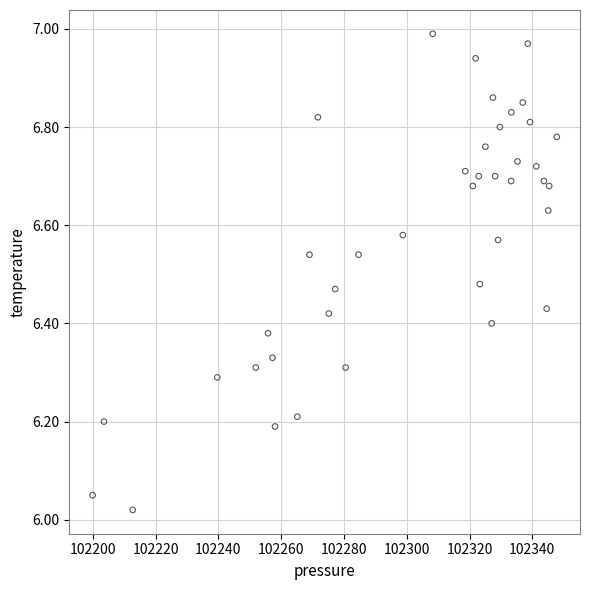

What is the range of X values (max minus min)?

147.9